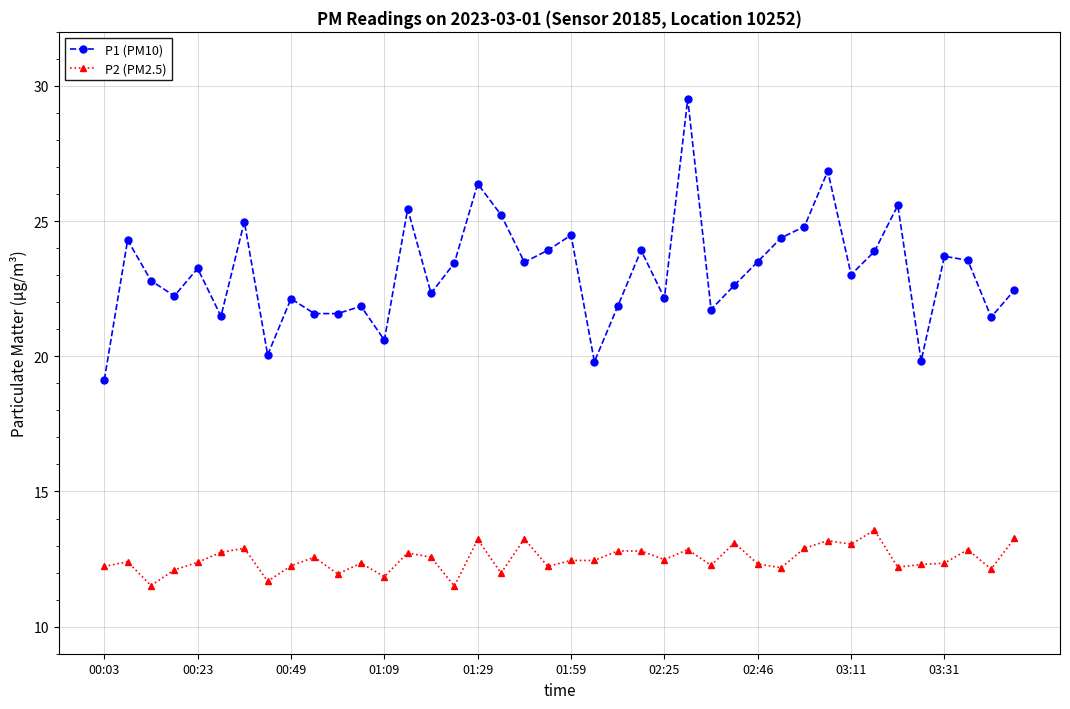

What is the sum of all P1 (PM10) values?

925.3